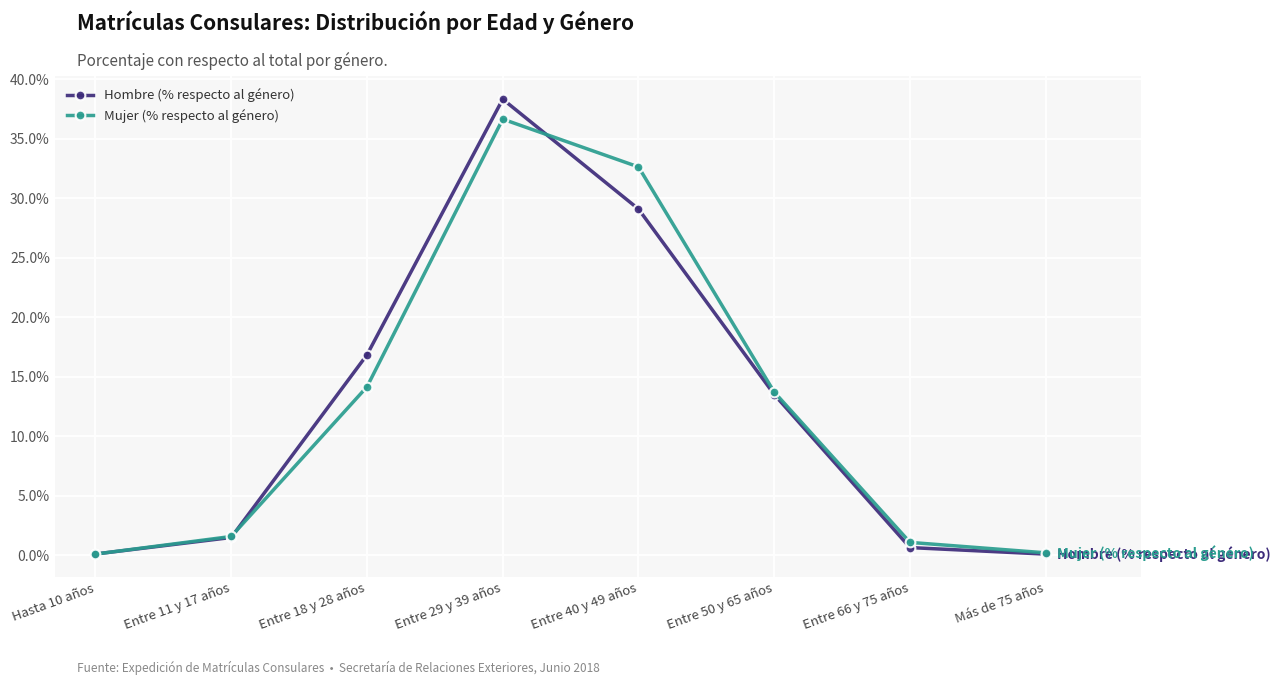

How many series are shown in this chart?

2